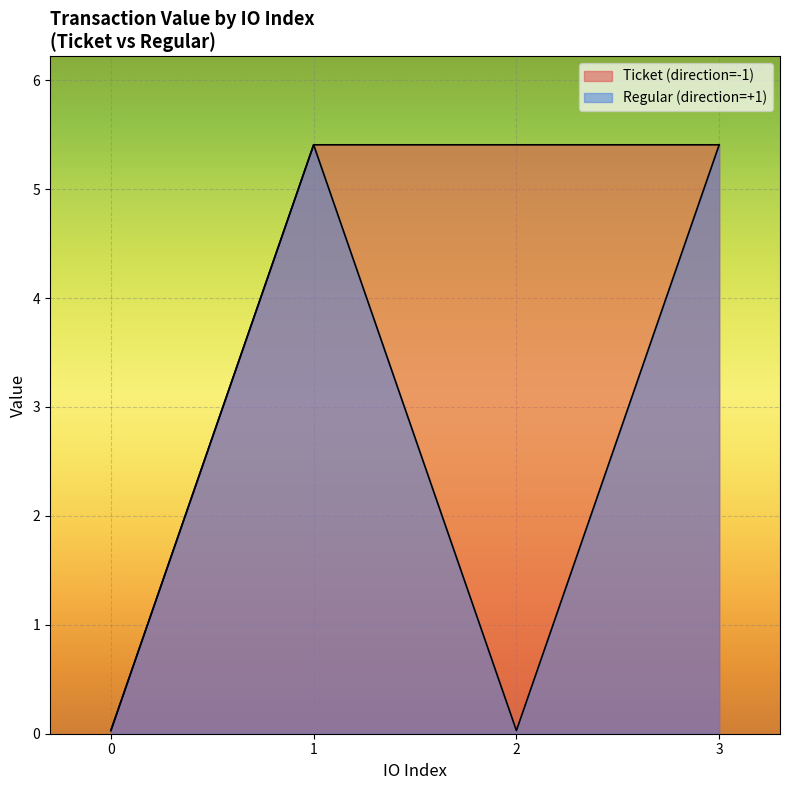

How many times do io_index and value cross each other?

2